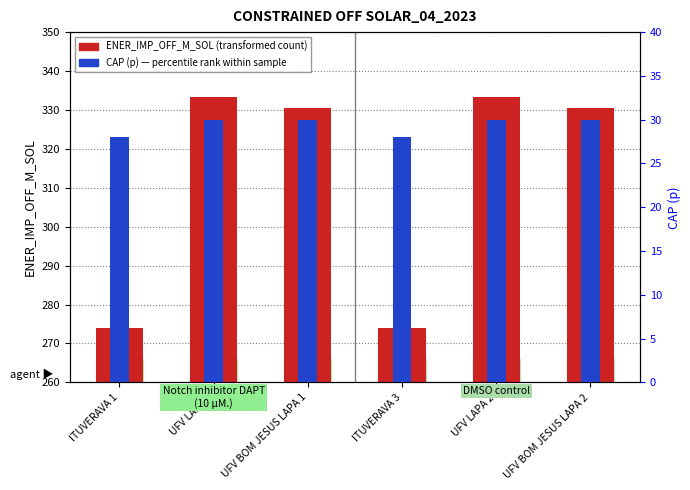

Reading left to right, extract all data points from this chart.

ENER_IMP_OFF_M_SOL: ITUVERAVA 1=274.0	UFV LAPA 3=333.4	UFV BOM JESUS LAPA 1=330.6	ITUVERAVA 3=274.0	UFV LAPA 2=333.4	UFV BOM JESUS LAPA 2=330.6
CAP (p): ITUVERAVA 1=28.0	UFV LAPA 3=30.0	UFV BOM JESUS LAPA 1=30.0	ITUVERAVA 3=28.0	UFV LAPA 2=30.0	UFV BOM JESUS LAPA 2=30.0